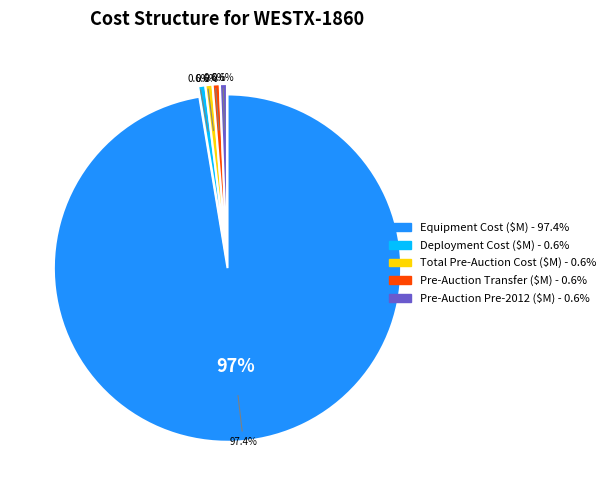

Rank the categories by value from highest to lowest.

Equipment Cost ($M), Deployment Cost ($M), Pre-Auction Transfer Requested ($M), Pre-Auction Cost Pre-2012 ($M), Total Pre-Auction Cost ($M)